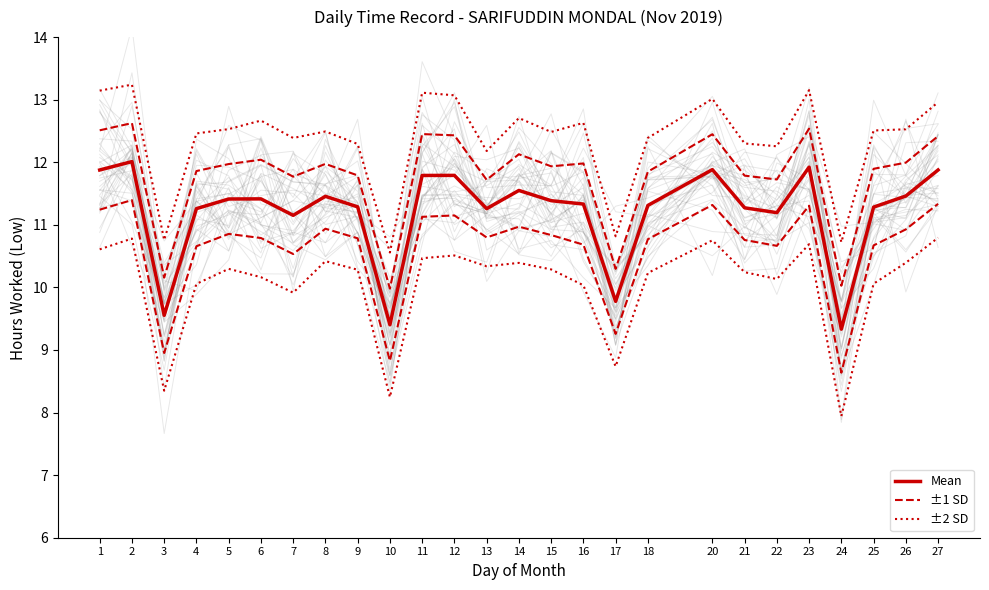

Which category has the highest value in the ±2 SD series?

2